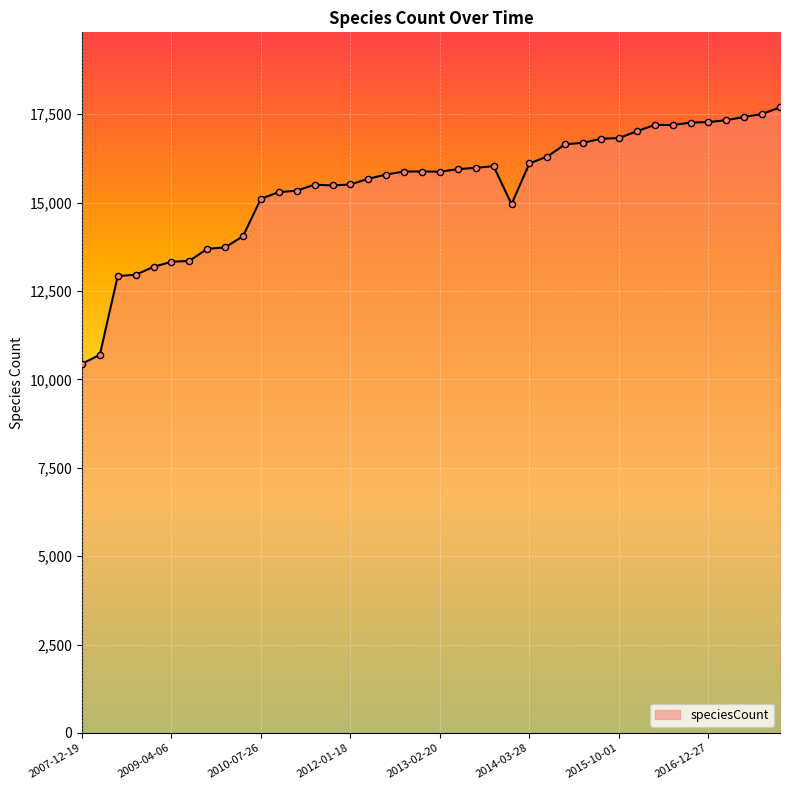

What is the difference between the maximum and minimum values?

7251